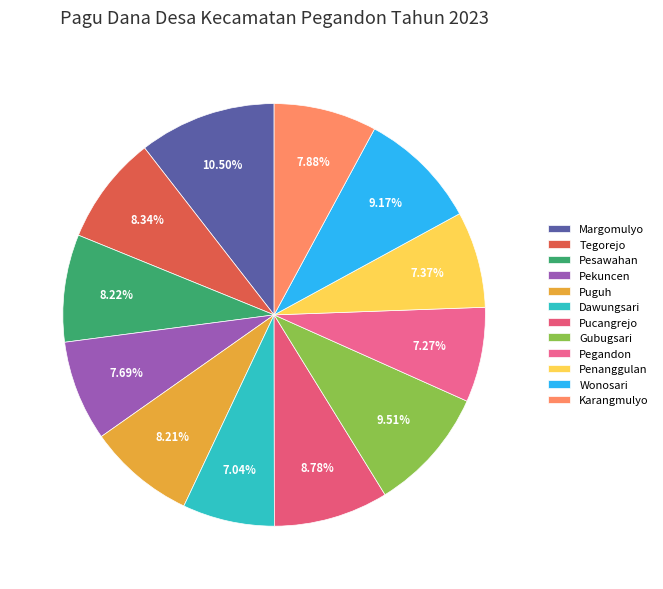

To the nearest percent, what percentage of the pie is Penanggulan?

7%